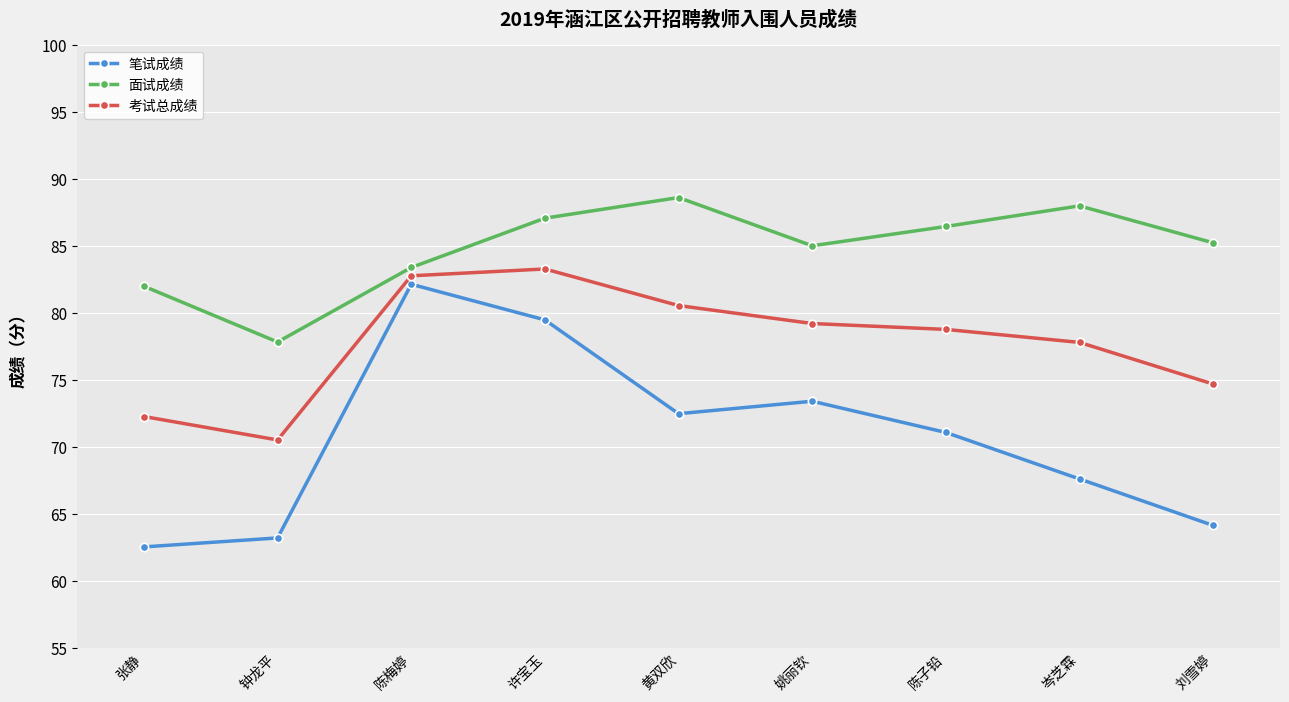

True or false: 面试成绩 has a value of 88.0 at 岑芝霖.

True